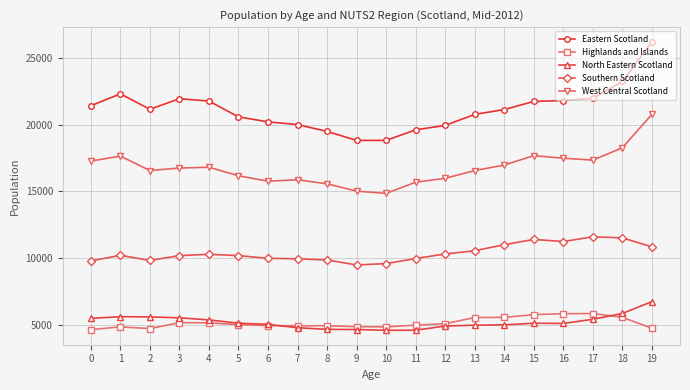

How many values in the North Eastern Scotland series are below 5096?

10